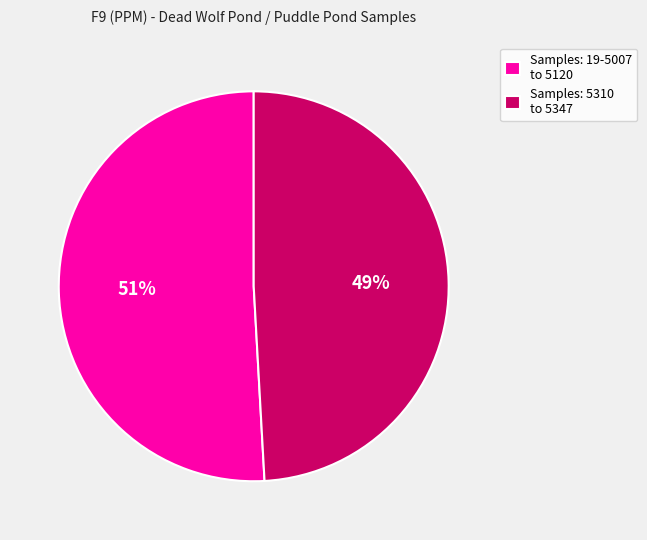

Is Samples: 5310 to 5347 the majority of the pie?

No